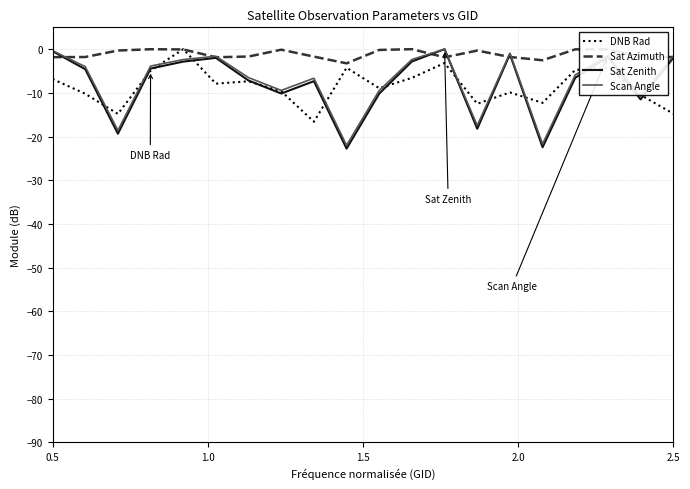

What are all the series names shown in the legend?

DNB Rad, Sat Azimuth, Sat Zenith, Scan Angle